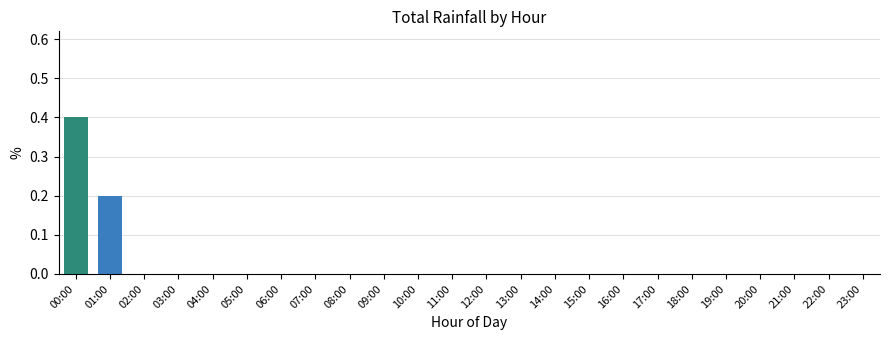

Reading right to left, what are all the values shown in this chart?

0.0	0.0	0.0	0.0	0.0	0.0	0.0	0.0	0.0	0.0	0.0	0.0	0.0	0.0	0.0	0.0	0.0	0.0	0.0	0.0	0.0	0.0	0.2	0.4